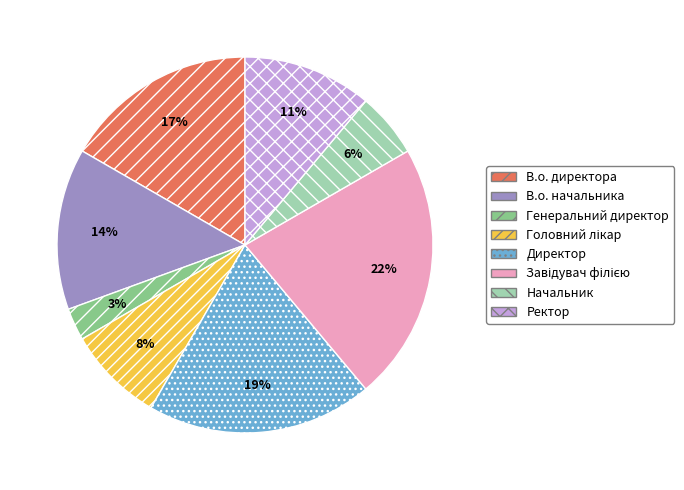

Which slice is the smallest?

Генеральний директор